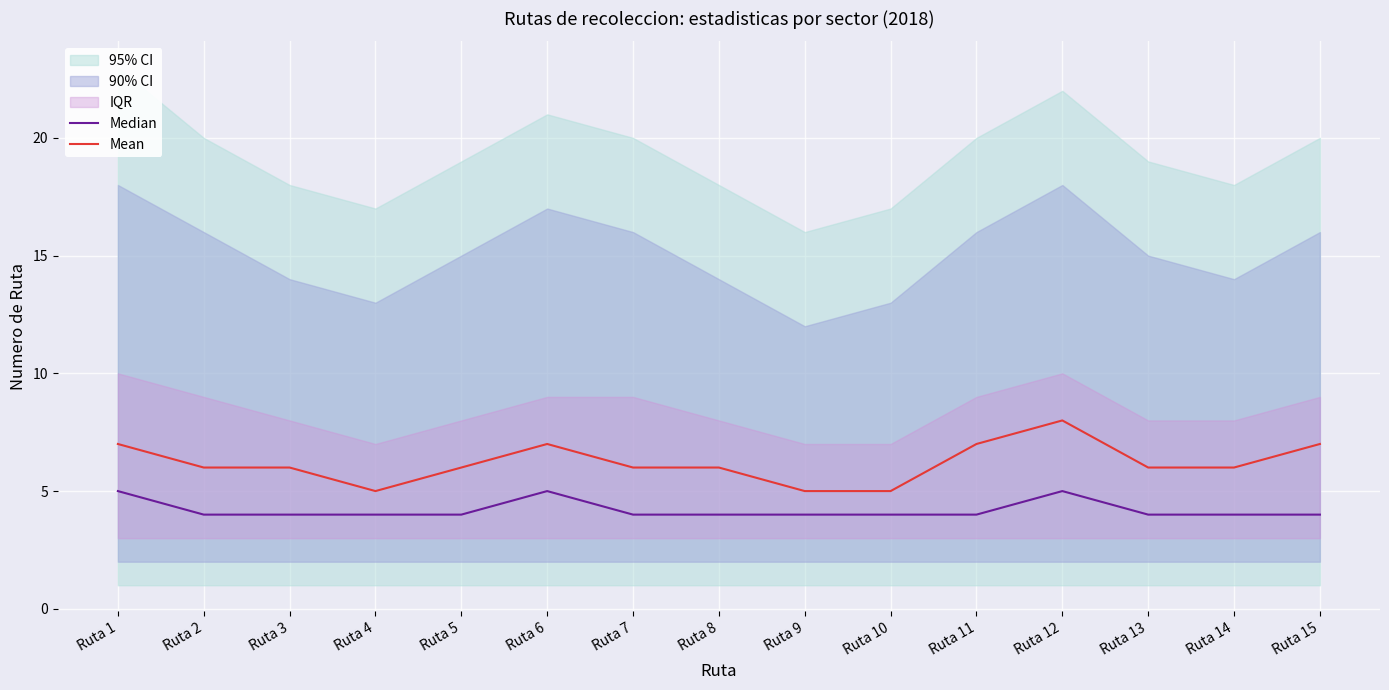

The Mean series shows 5 at Ruta 4. True or false?

True